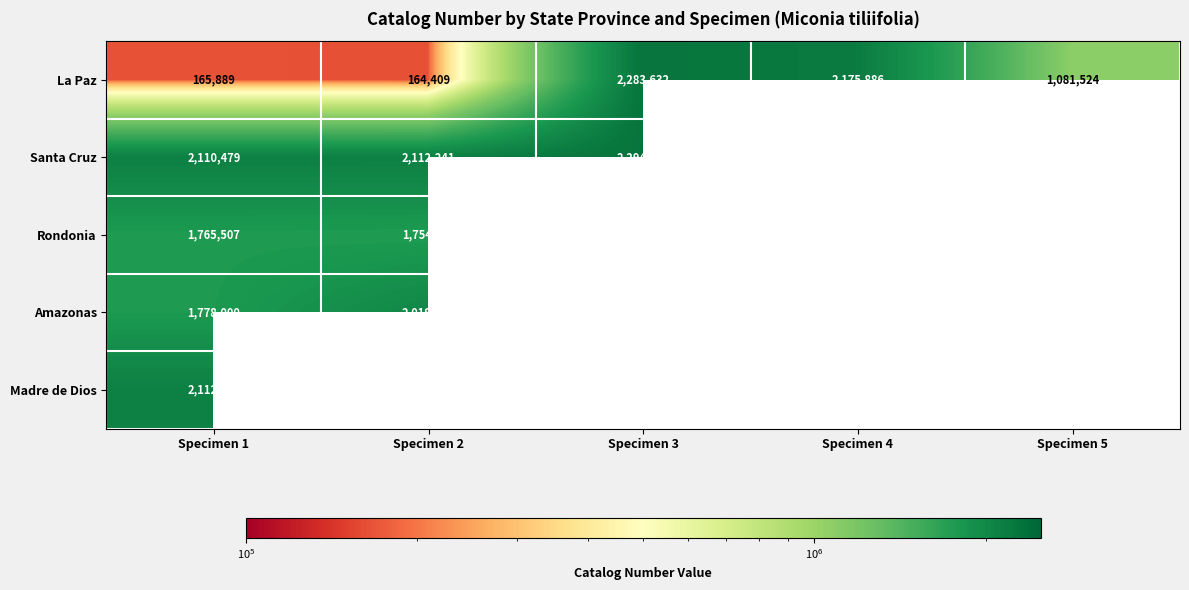

The value of Rondonia at Specimen 2 is 1754381. True or false?

True